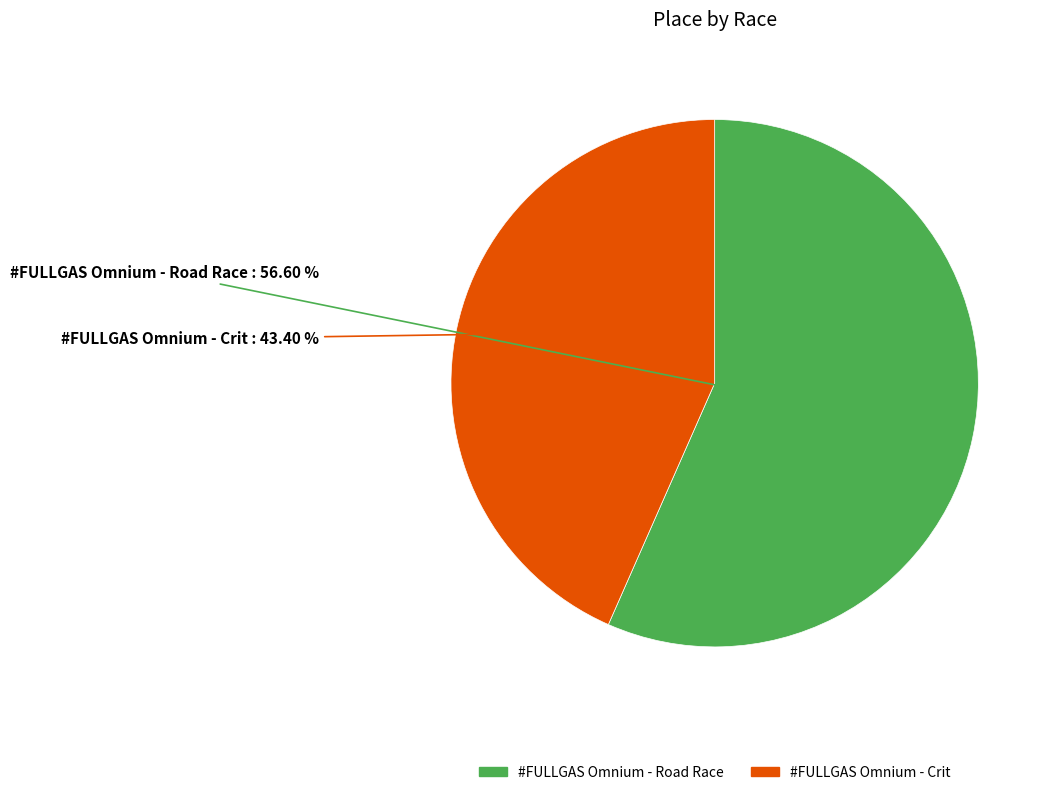

Between #FULLGAS Omnium - Road Race and #FULLGAS Omnium - Crit, which is larger?

#FULLGAS Omnium - Road Race